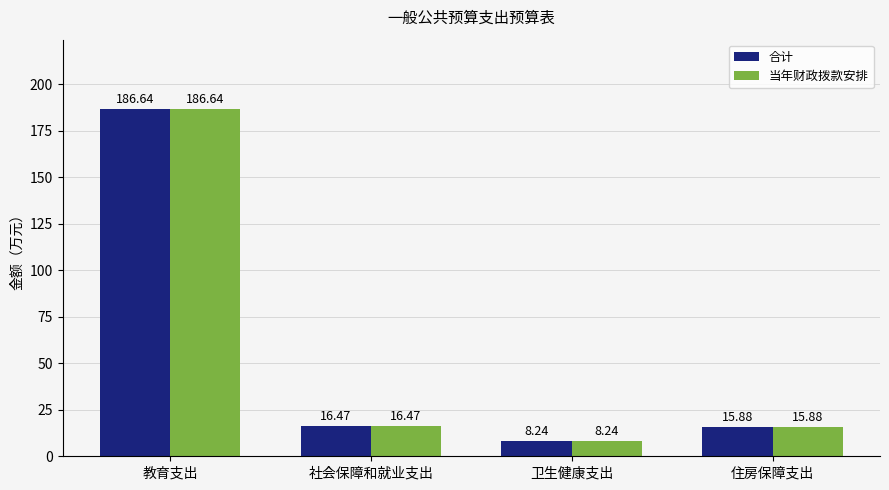

What is the sum of all 当年财政拨款安排 values?

227.2